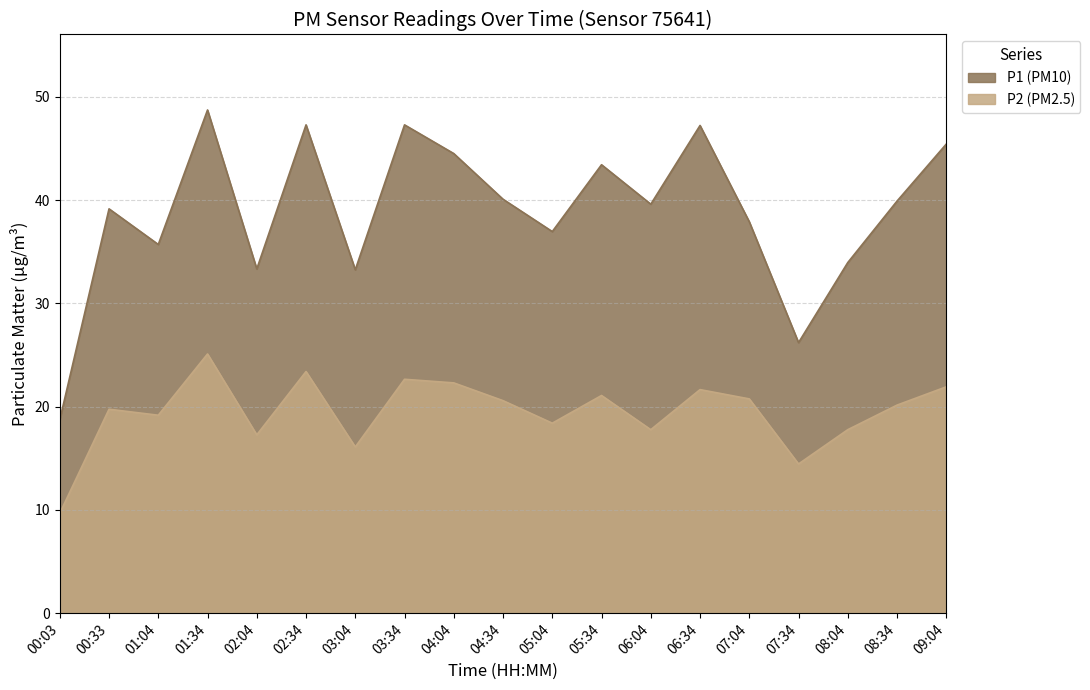

Which category has the lowest value across all series?

00:03